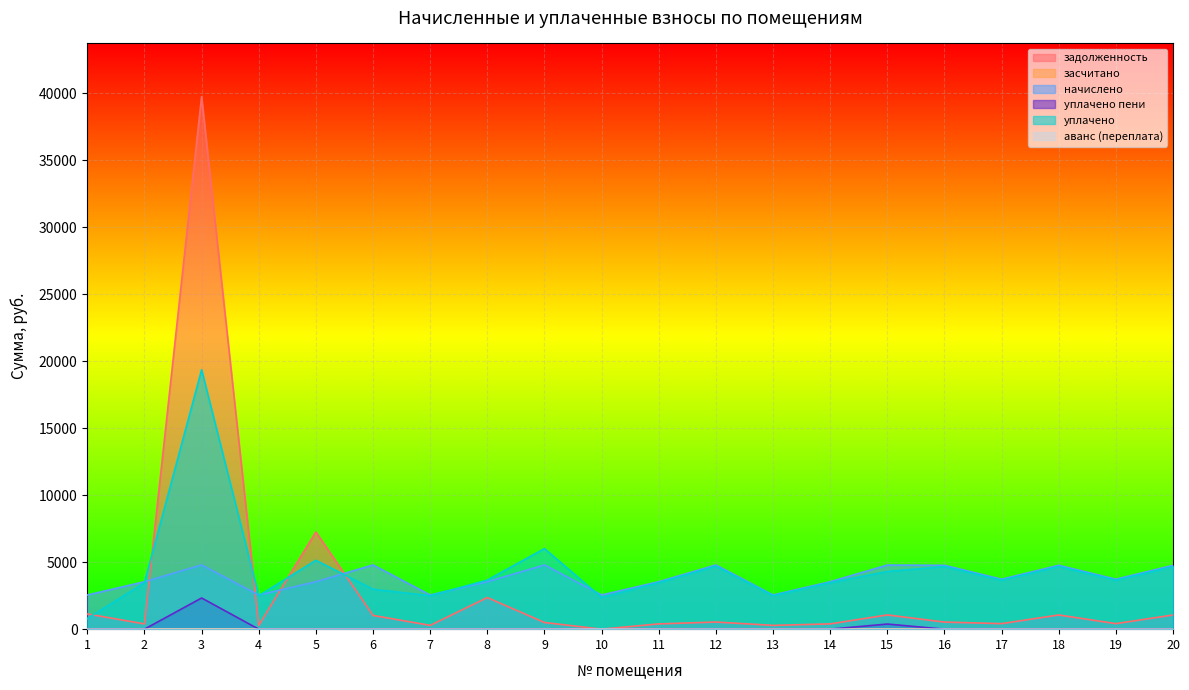

How many data points in начислено are less than 3727?

10